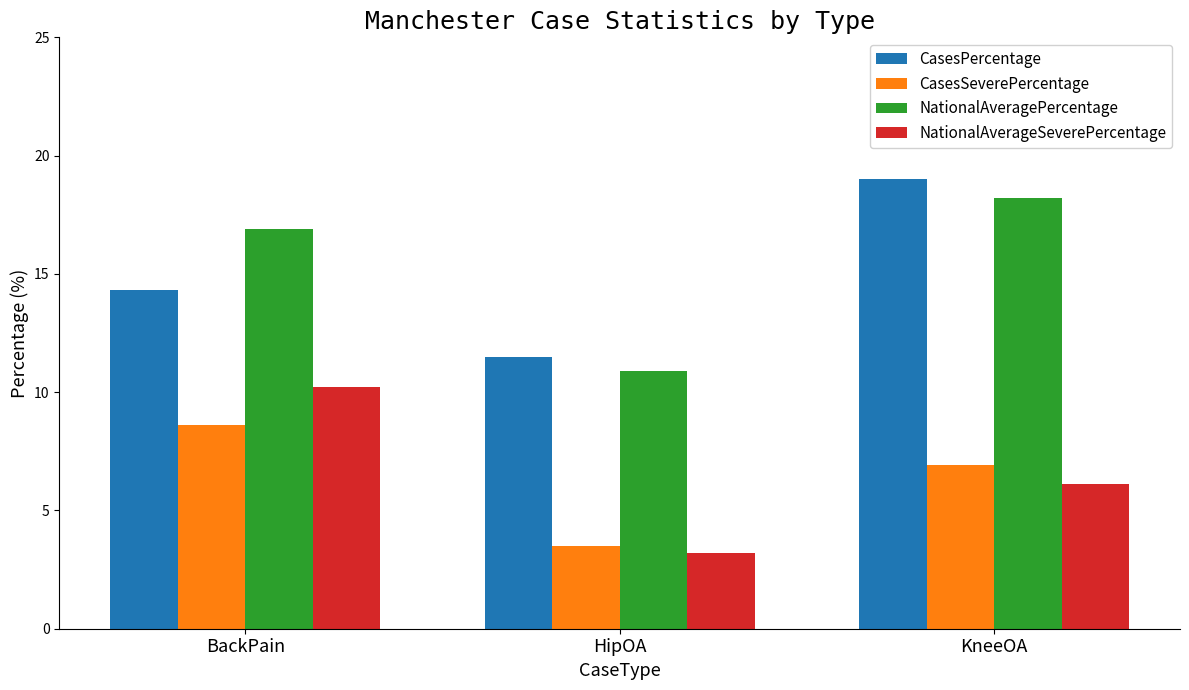

Is it true that CasesPercentage equals 7.5 at HipOA?

False